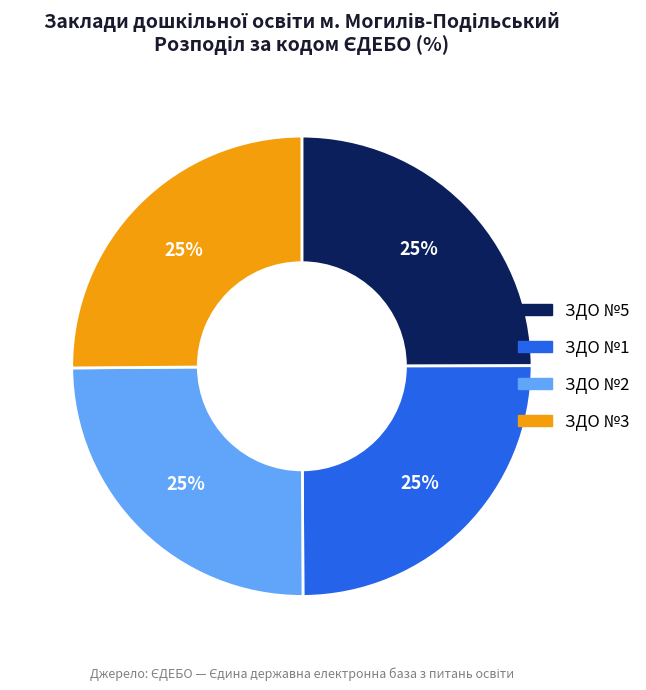

Does any single category account for the majority?

No